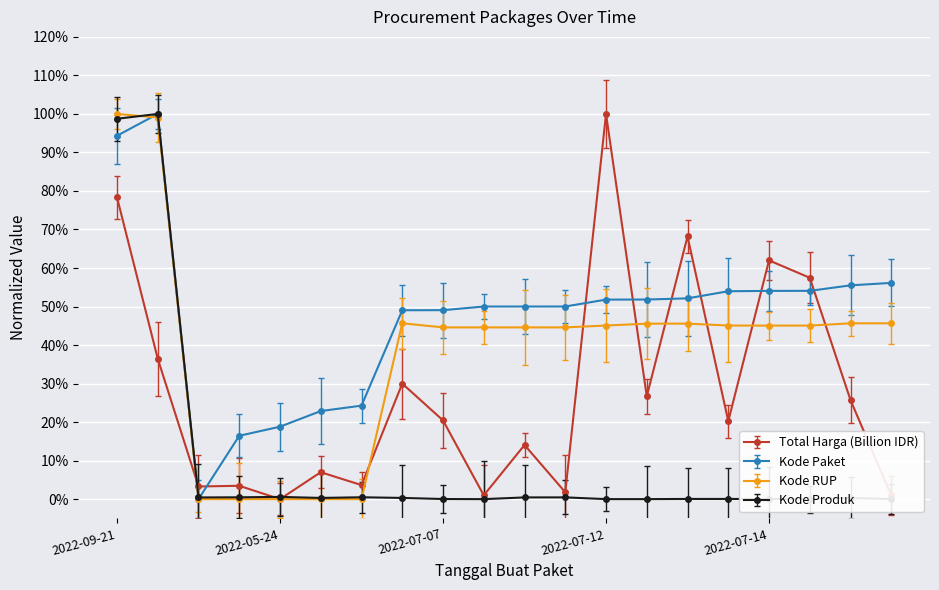

What is the label of the 19th point from the right?

2022-09-28